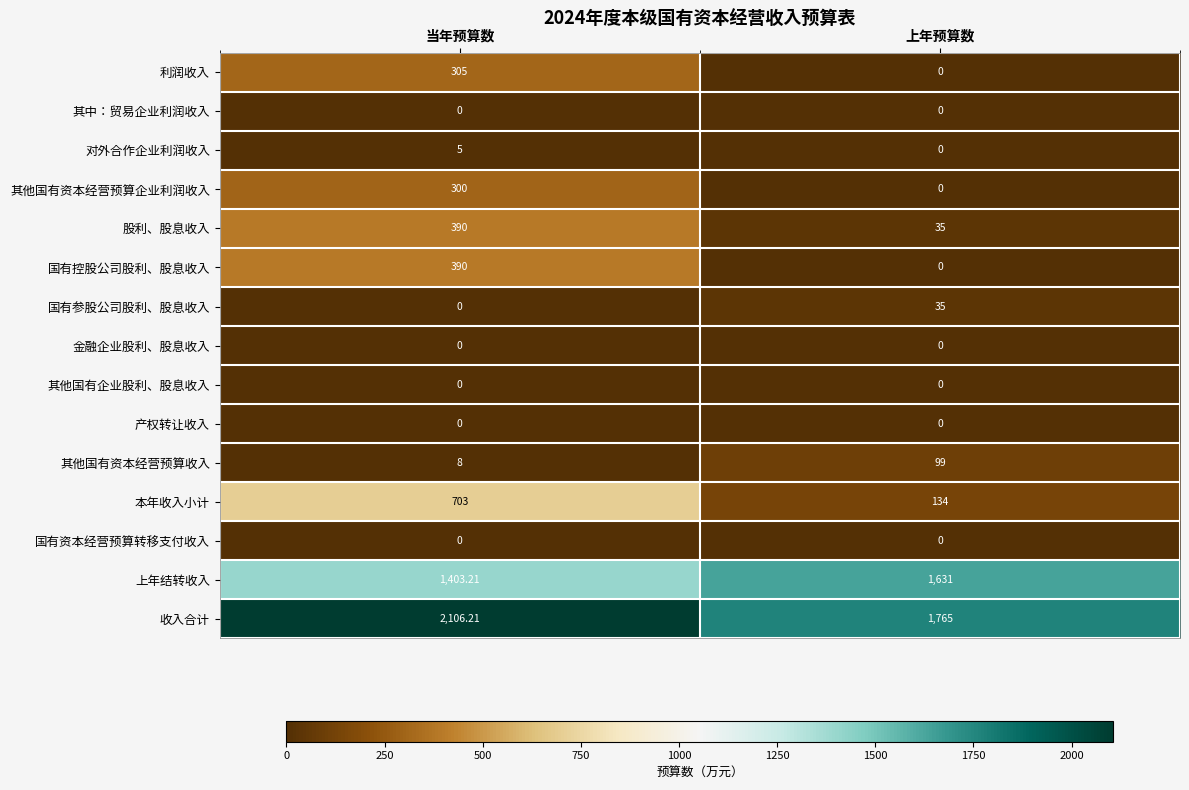

Count the number of categories in the chart.

2